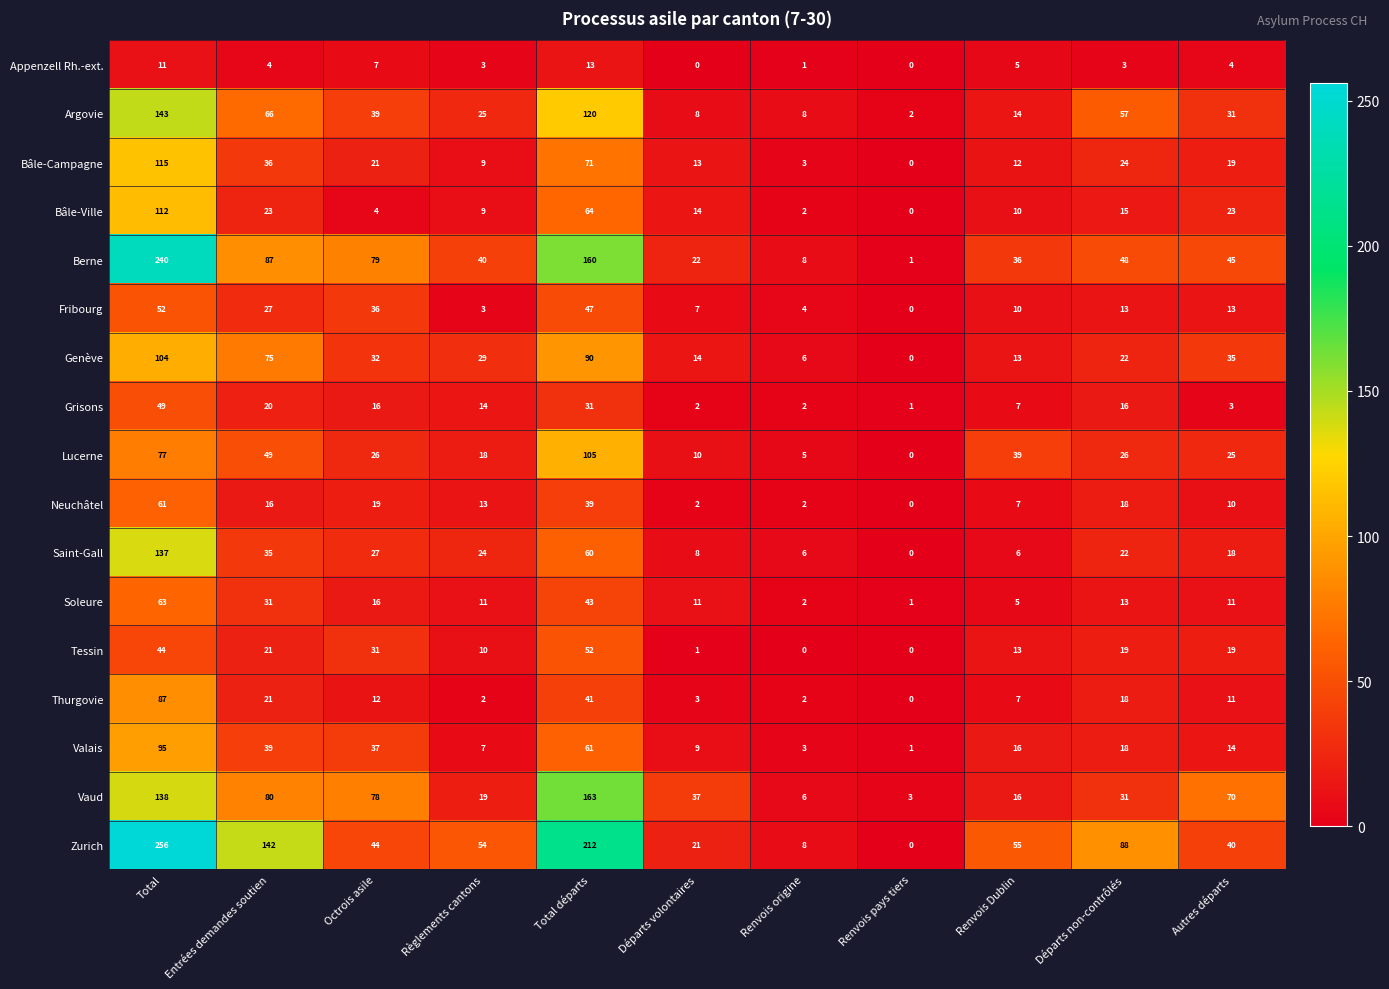

What is the difference between the highest and lowest values at Départs non-contrôlés?

85